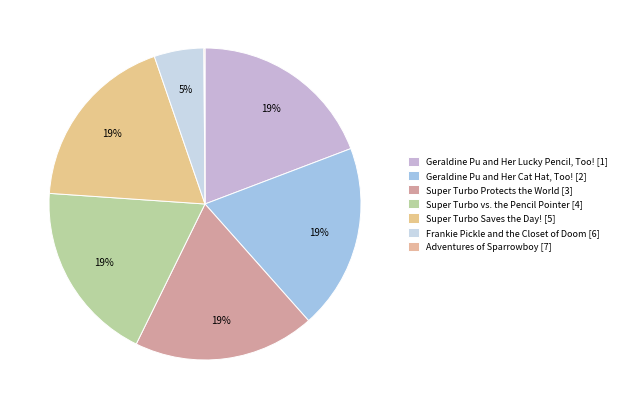

What percentage is the Geraldine Pu and Her Cat Hat, Too! slice, to the nearest percent?

19%